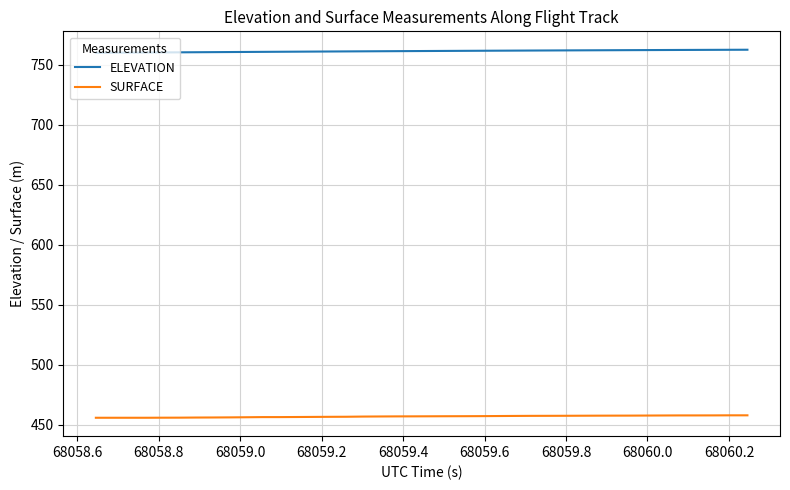

True or false: SURFACE and ELEVATION cross at least once.

False